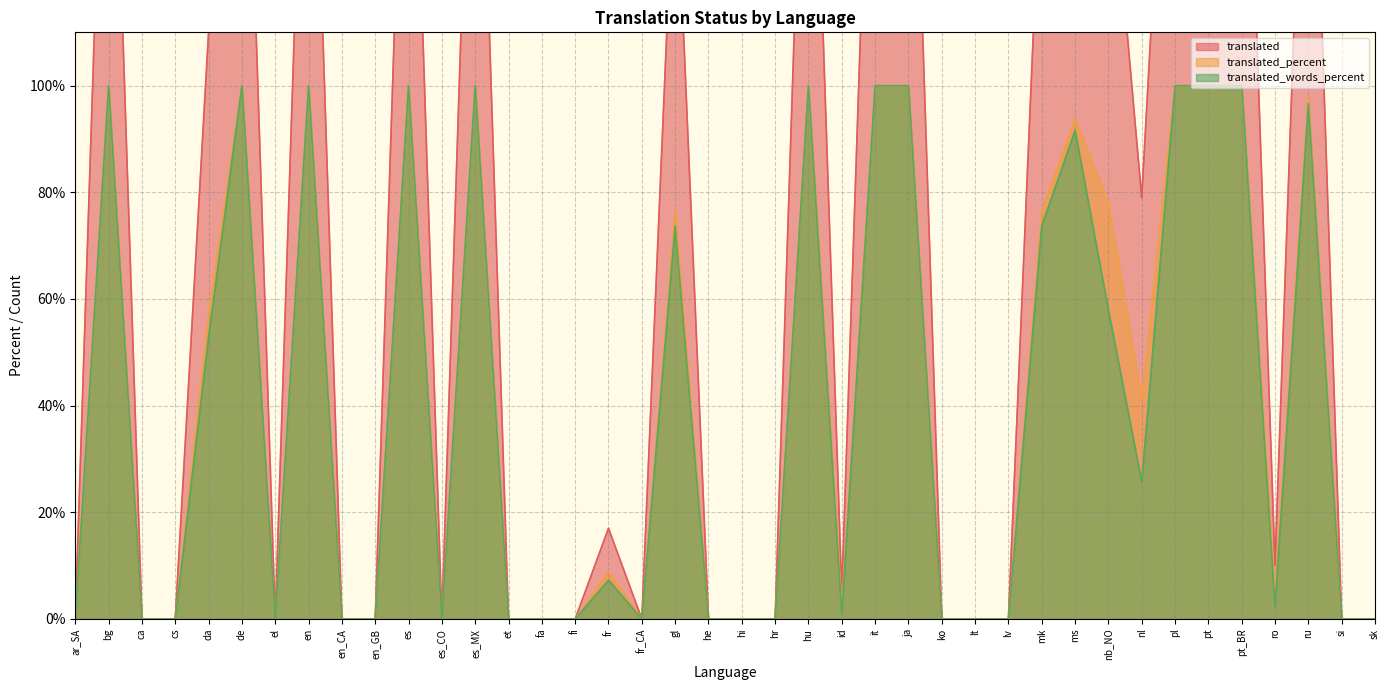

Which series has the largest total across all categories?

translated